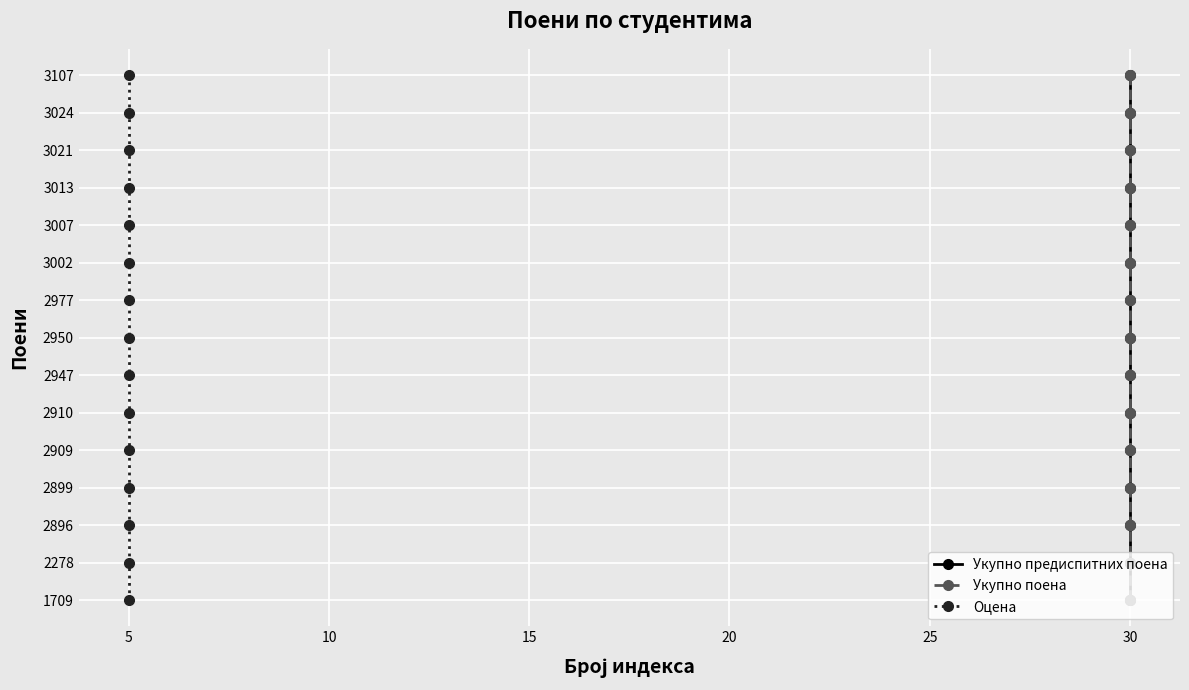

True or false: Укупно предиспитних поена has more than 2 points higher than both neighbors.

False